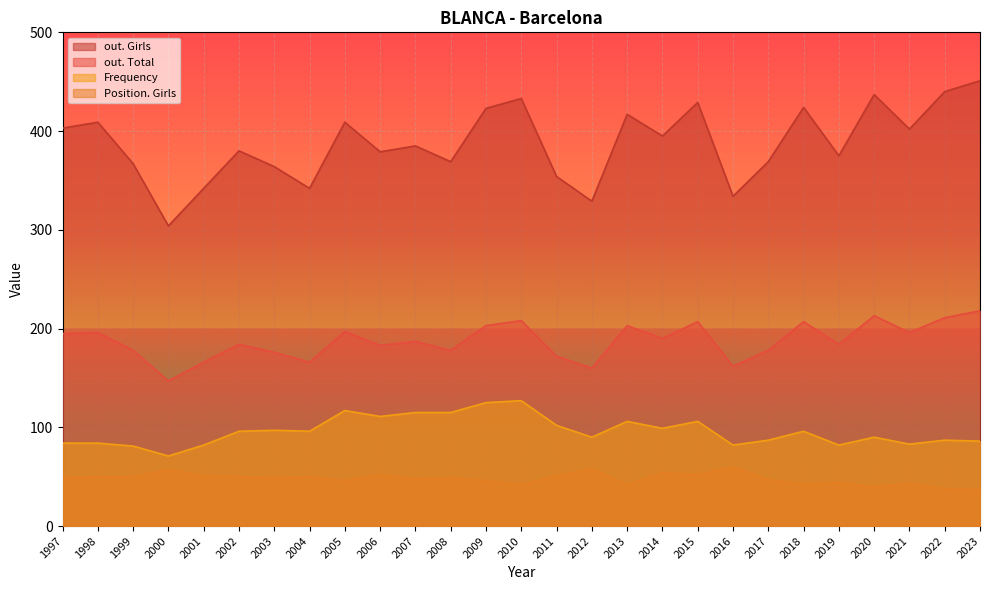

In Position. Girls, how many points are higher than both neighbors (excluding endpoints)?

9